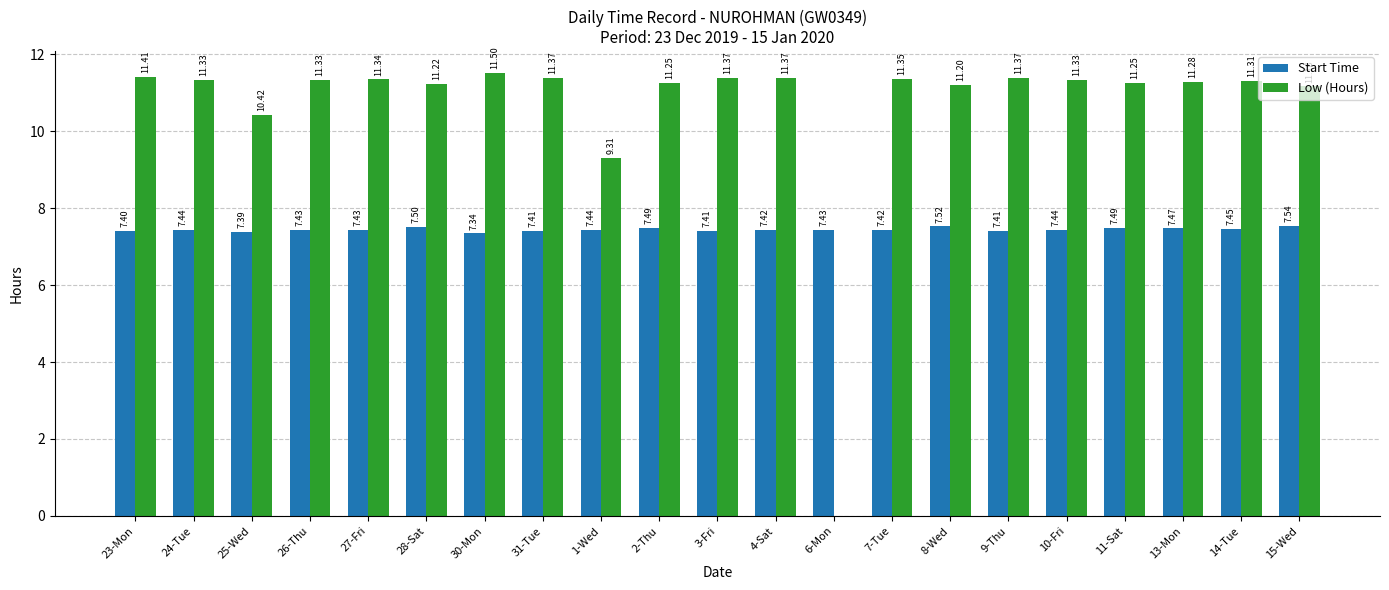

Which series has the largest total across all categories?

Low (Hours)